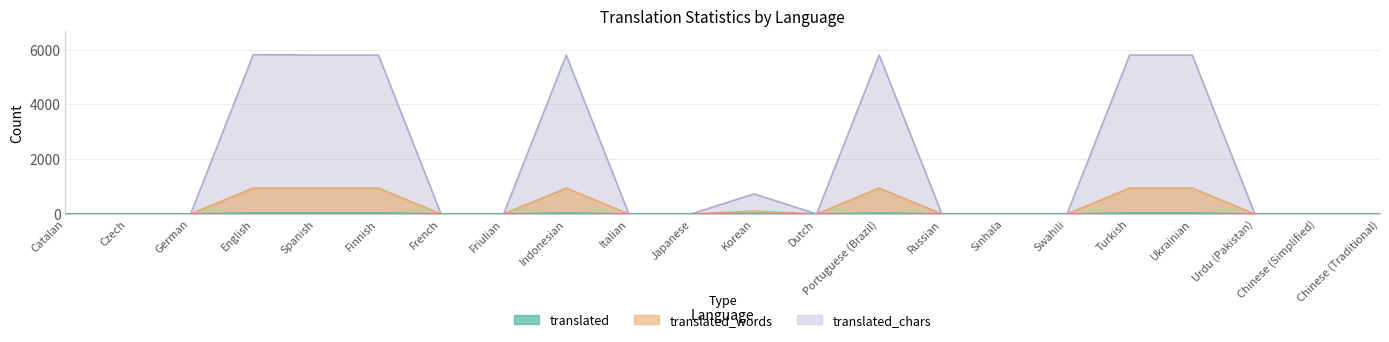

Which series changed the most between Turkish and Chinese (Simplified)?

translated_chars